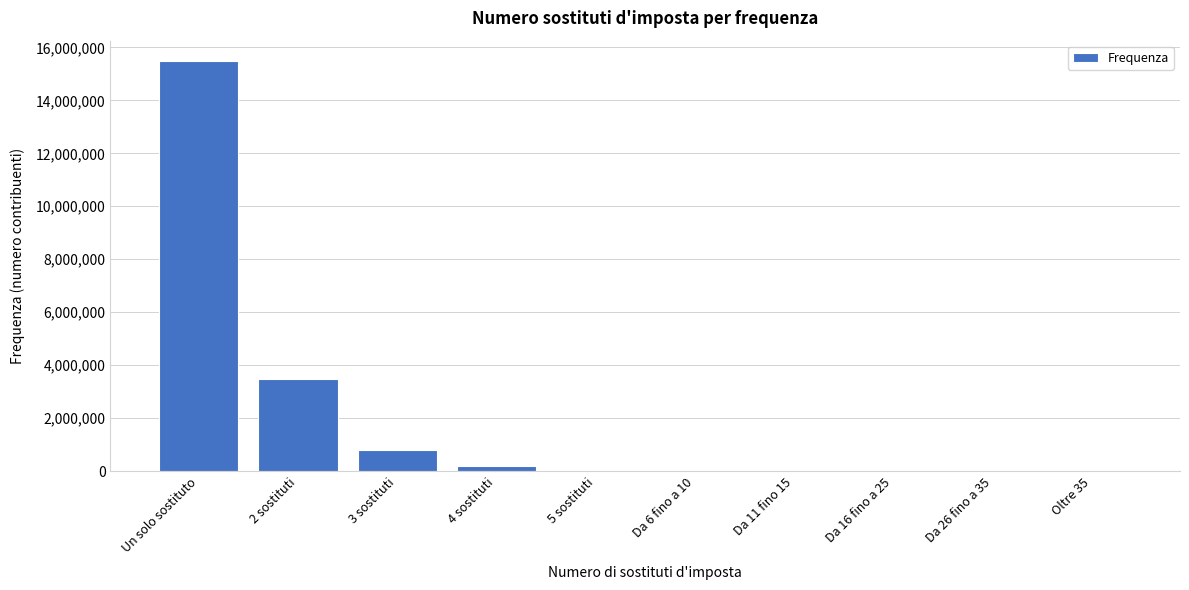

The value at Un solo sostituto is 21785973. True or false?

False